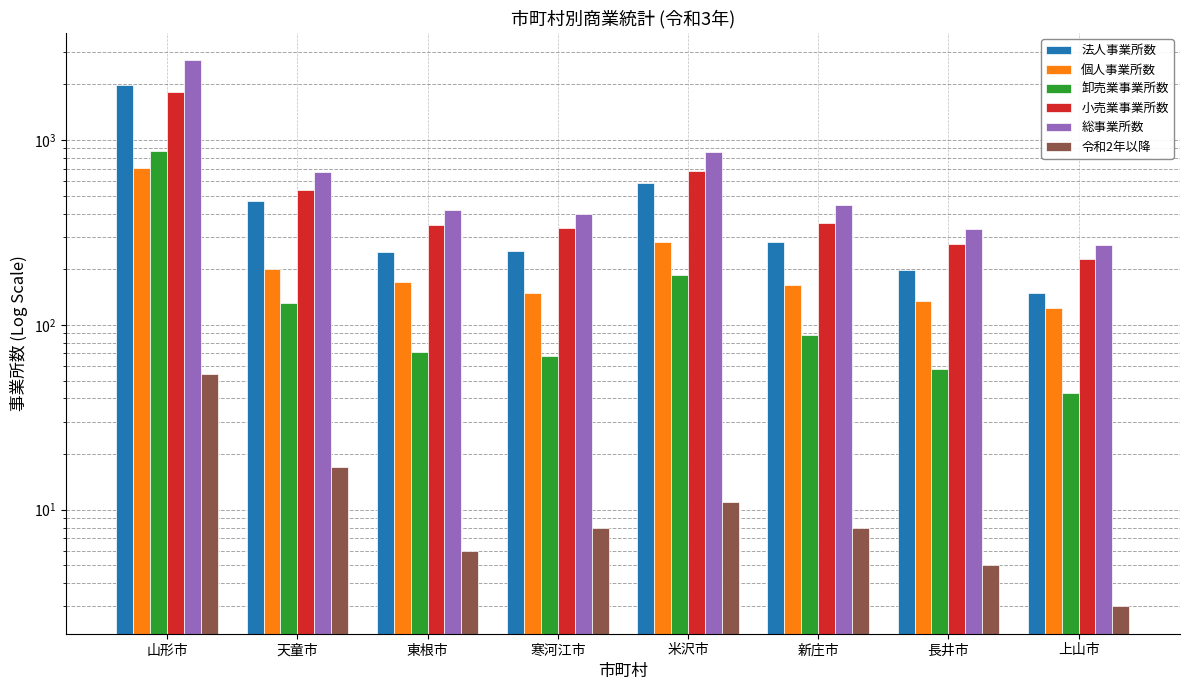

What is the total value across all series at 寒河江市?

1208